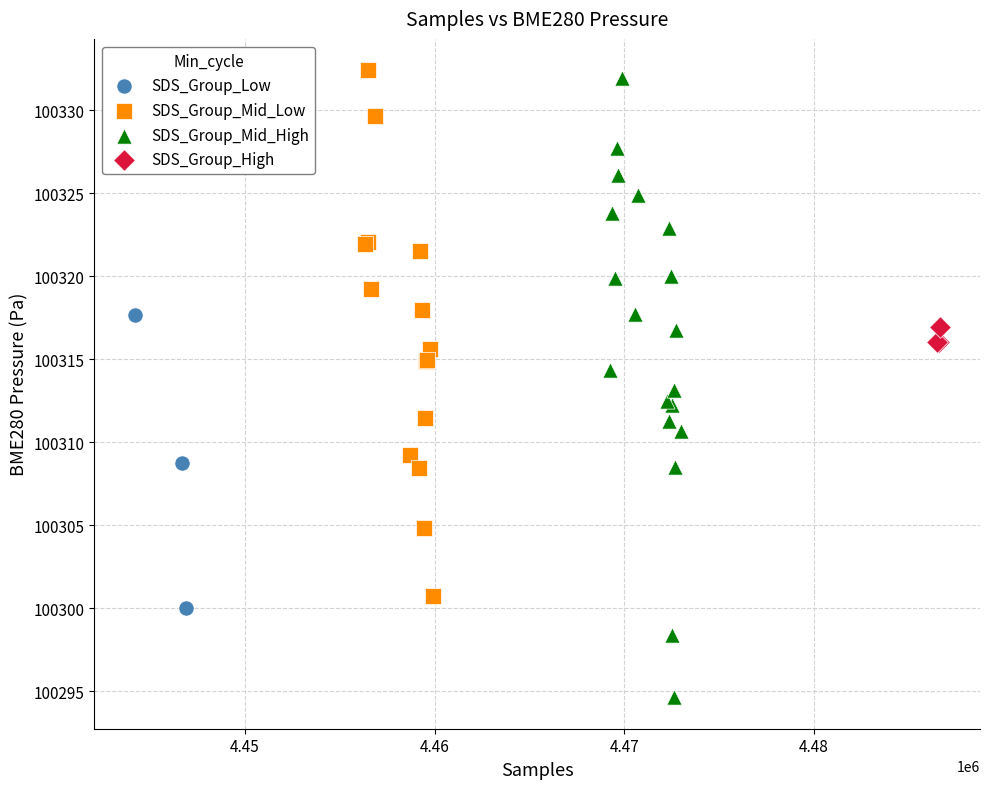

Which series has the largest Y range (max minus min)?

SDS_Group_Mid_High